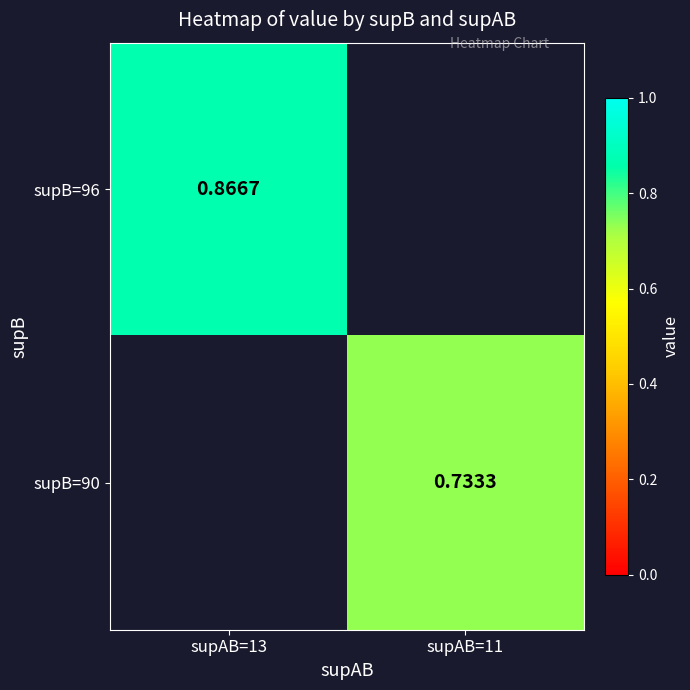

True or false: supB=90 has a value of 0.7 at supAB=11.

True